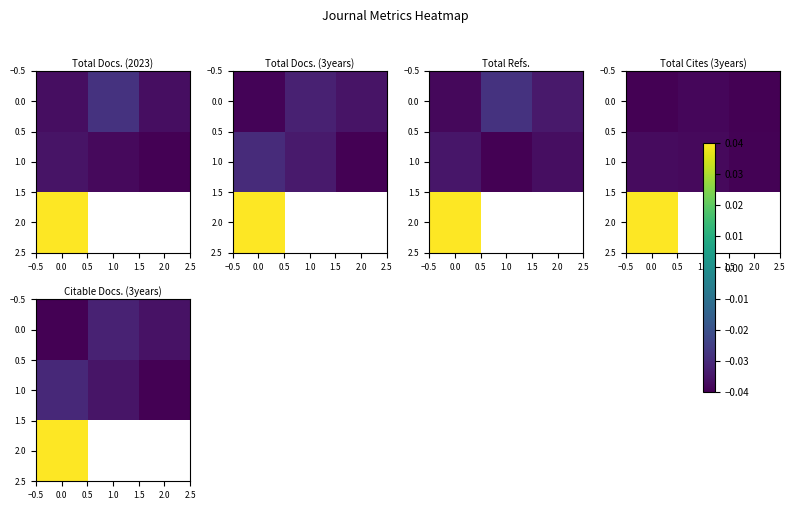

Is the value of 1.0 at 1.0 greater than the value of 0.0 at 0.0?

Yes